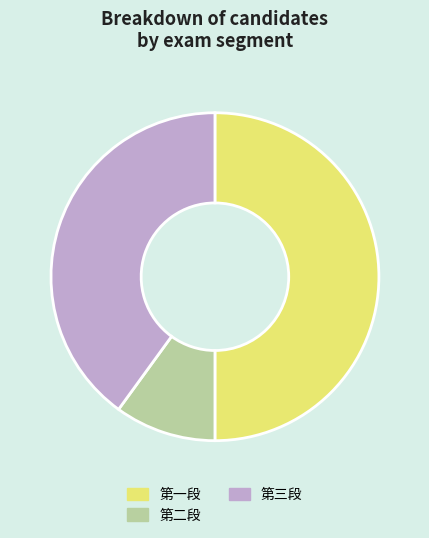

Combined, do 第二段 and 第一段 account for over 50%?

Yes